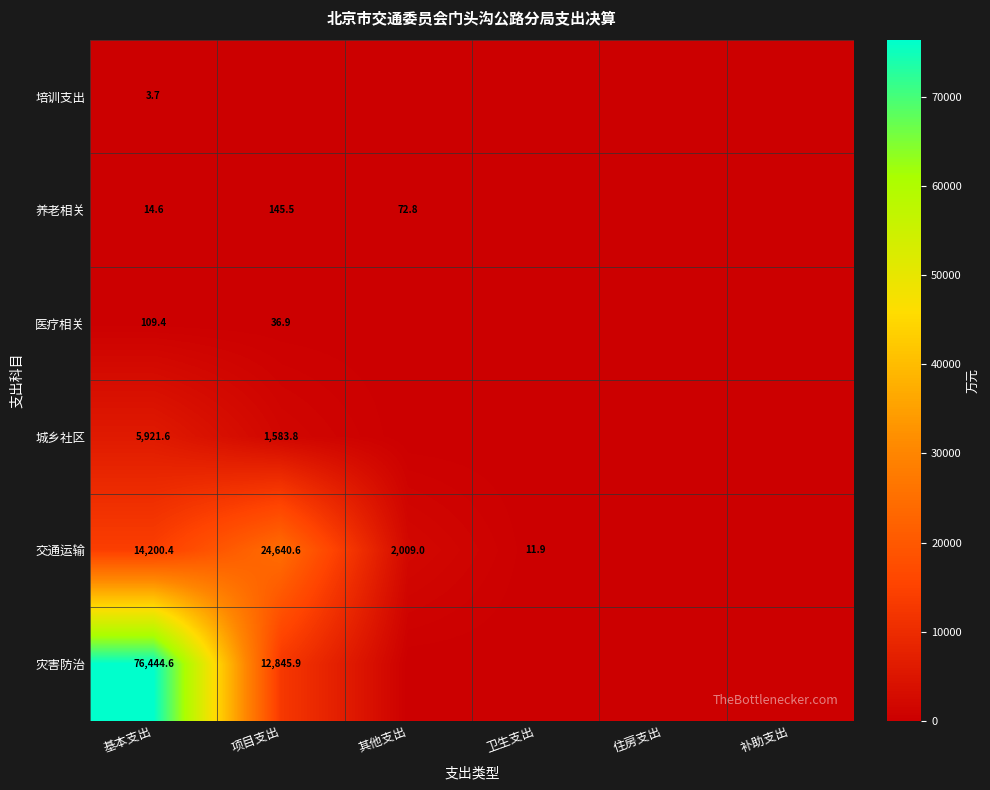

The value of 交通运输 at 其他支出 is 2944.6. True or false?

False